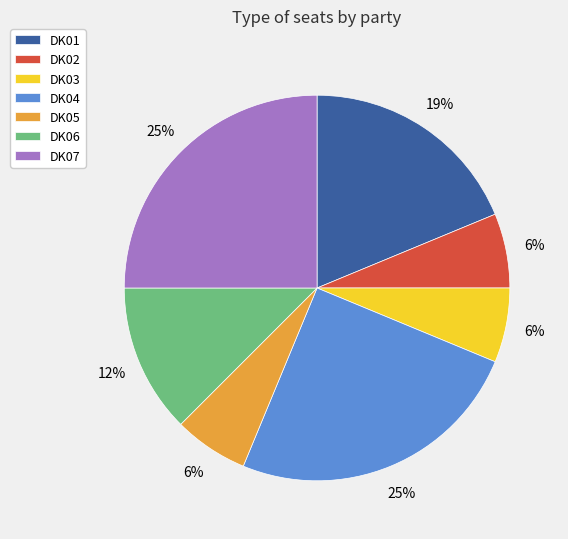

To the nearest percent, what is the difference between the largest and smallest slice percentages?

19%